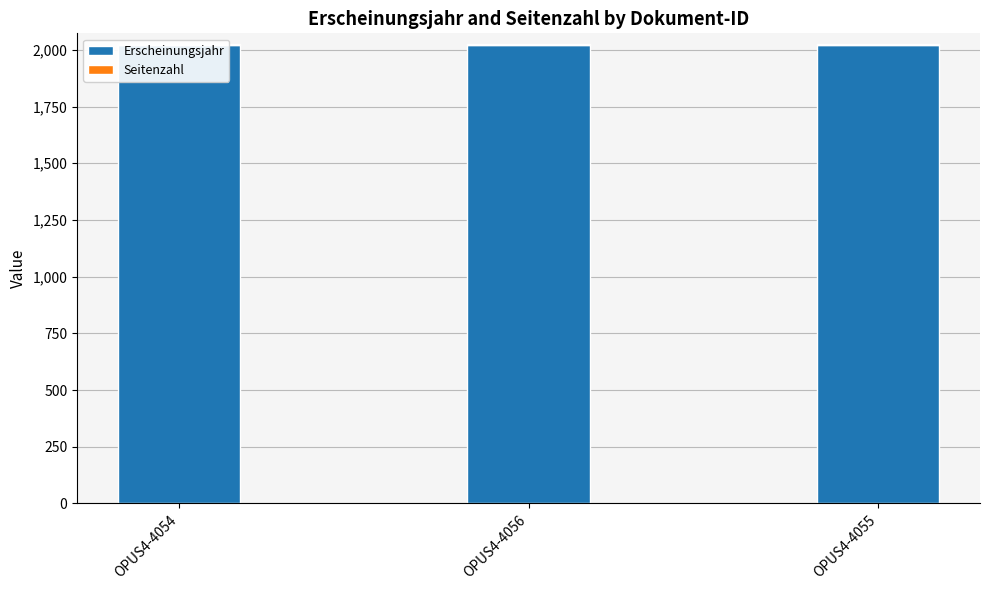

What are all the series names shown in the legend?

Erscheinungsjahr, Seitenzahl